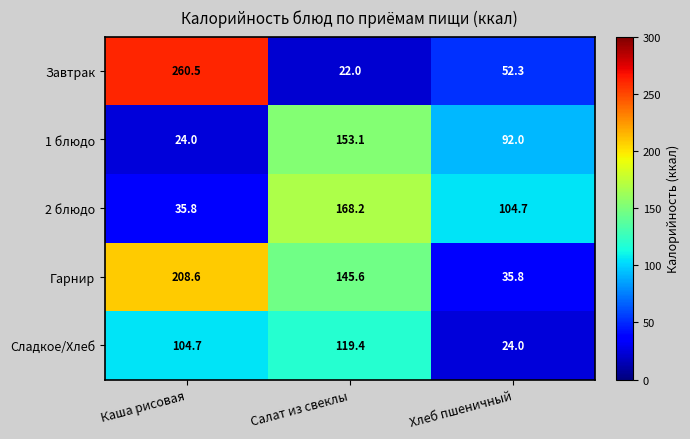

Rank the series at Салат из свеклы from highest to lowest value.

2 блюдо, 1 блюдо, Гарнир, Сладкое/Хлеб, Завтрак